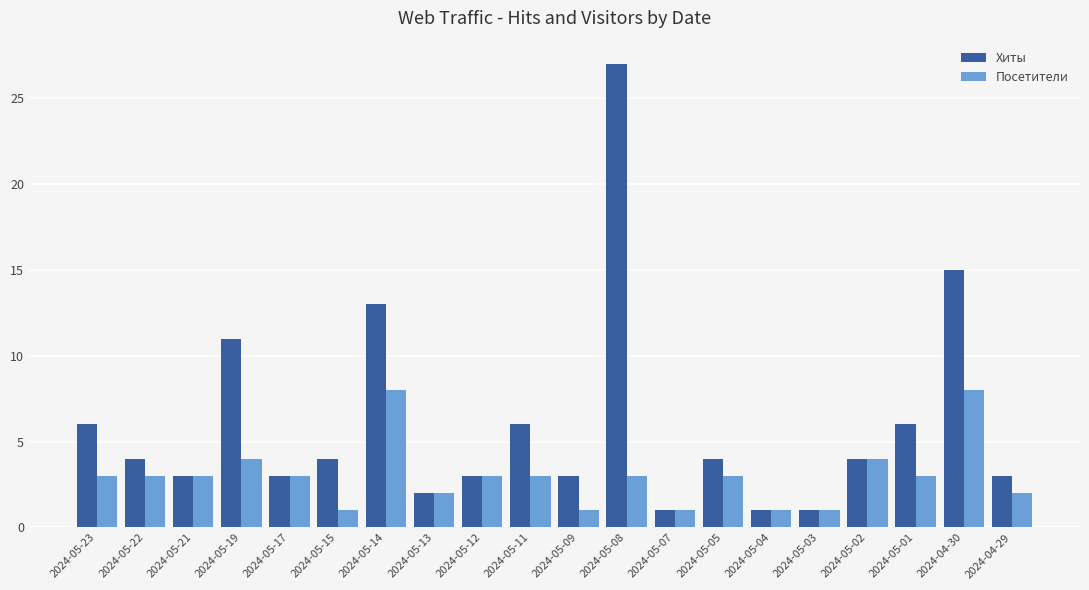

Reading left to right, transcribe all the data shown in this chart.

Хиты: 2024-05-23=6	2024-05-22=4	2024-05-21=3	2024-05-19=11	2024-05-17=3	2024-05-15=4	2024-05-14=13	2024-05-13=2	2024-05-12=3	2024-05-11=6	2024-05-09=3	2024-05-08=27	2024-05-07=1	2024-05-05=4	2024-05-04=1	2024-05-03=1	2024-05-02=4	2024-05-01=6	2024-04-30=15	2024-04-29=3
Посетители: 2024-05-23=3	2024-05-22=3	2024-05-21=3	2024-05-19=4	2024-05-17=3	2024-05-15=1	2024-05-14=8	2024-05-13=2	2024-05-12=3	2024-05-11=3	2024-05-09=1	2024-05-08=3	2024-05-07=1	2024-05-05=3	2024-05-04=1	2024-05-03=1	2024-05-02=4	2024-05-01=3	2024-04-30=8	2024-04-29=2